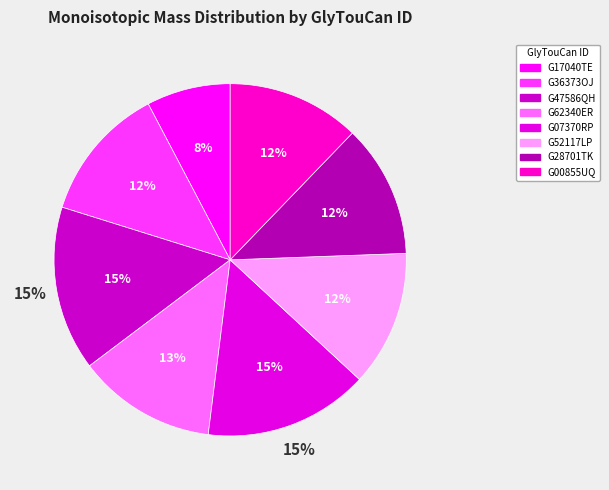

Which has a higher value, G07370RP or G47586QH?

G07370RP